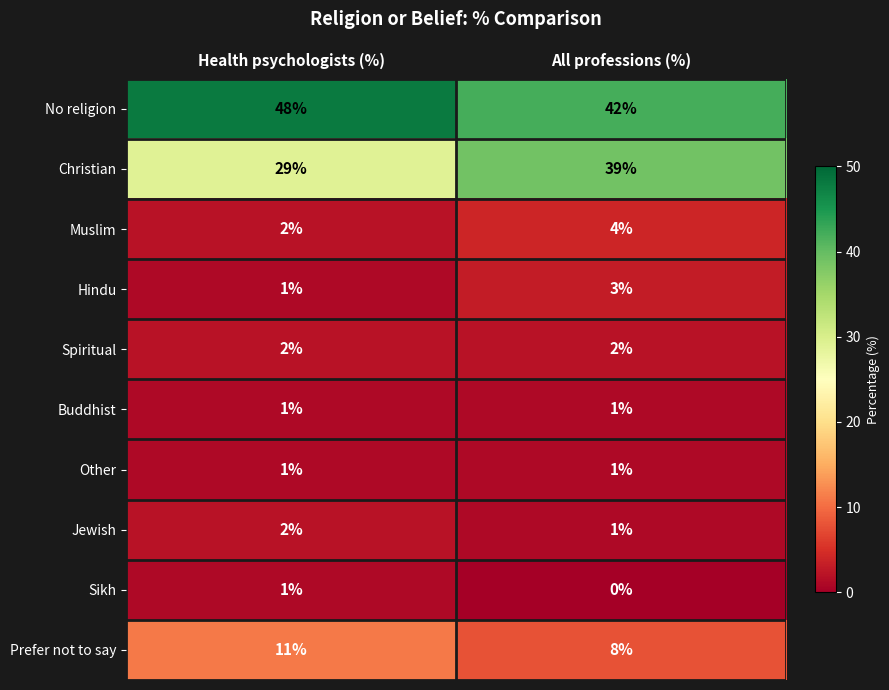

Is the value of Sikh at Health psychologists (%) greater than the value of No religion at Health psychologists (%)?

No